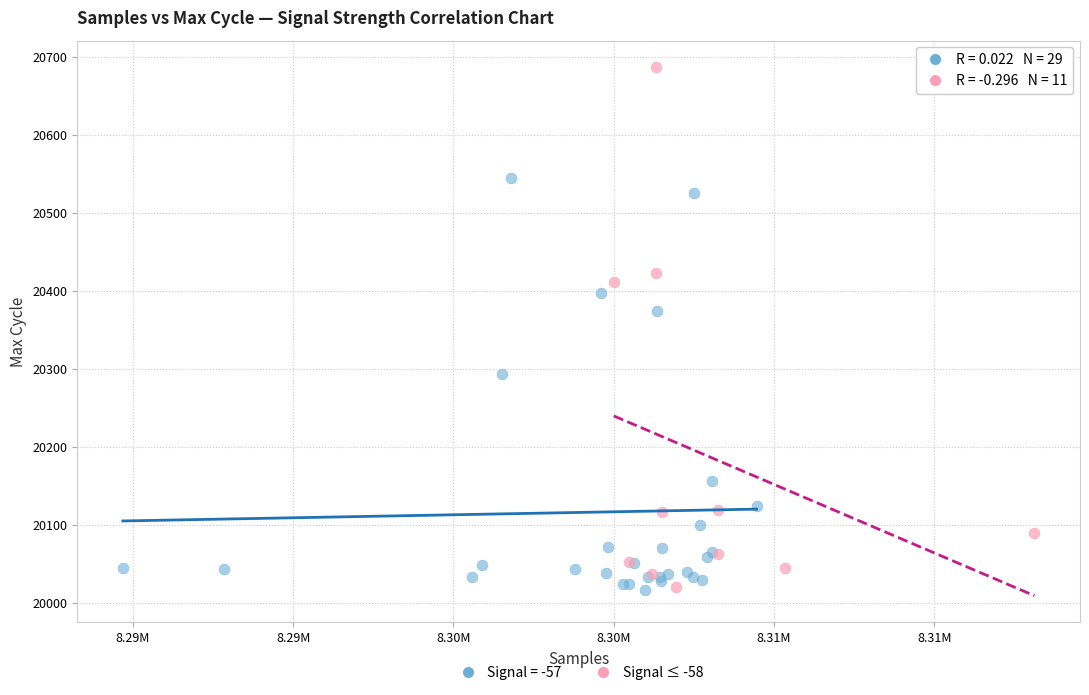

Which series contains the highest Y value?

Signal ≤ -58